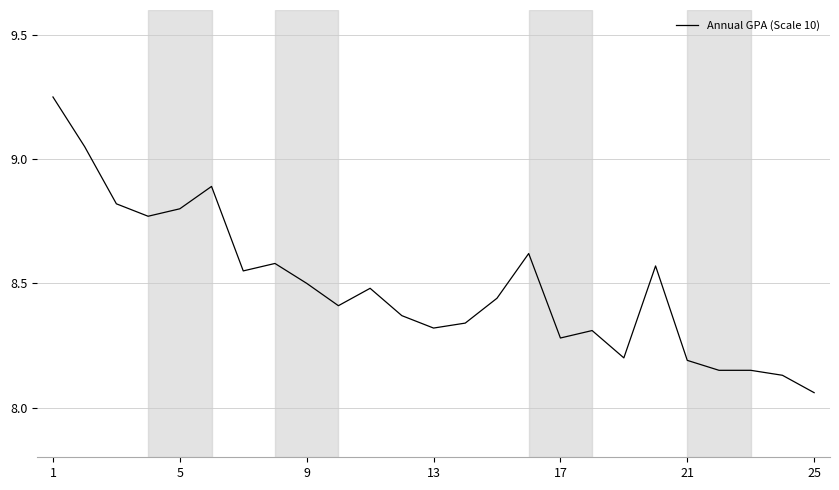

What is the difference between the maximum and minimum values?

1.2